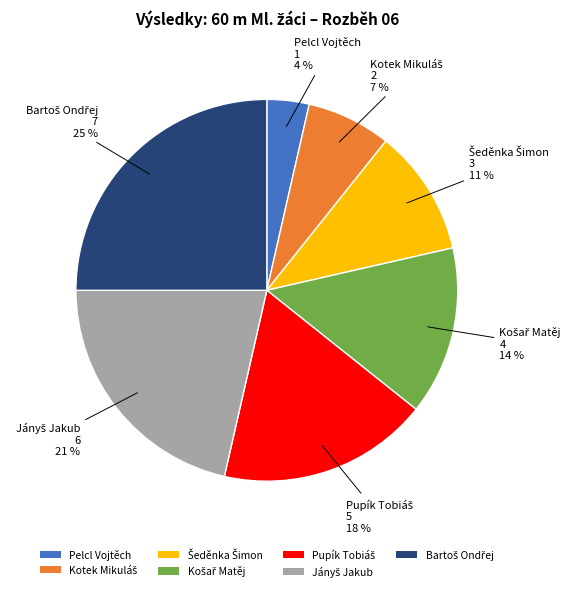

To the nearest percent, what is the average slice percentage?

14%